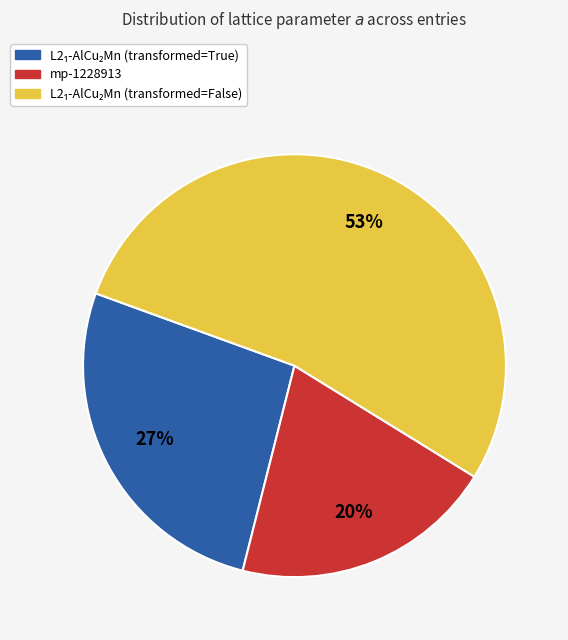

To the nearest percent, what is the difference between the largest and smallest slice percentages?

33%